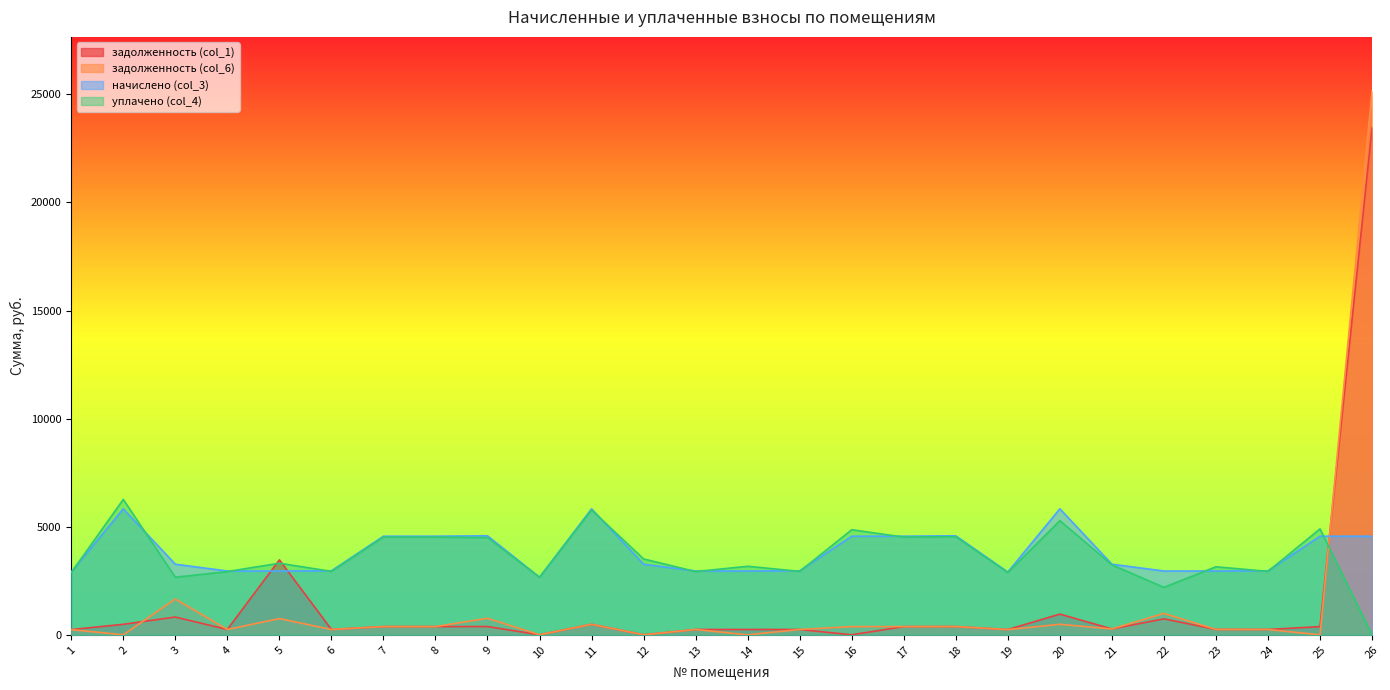

Which has a higher value, 26 or 22?

26